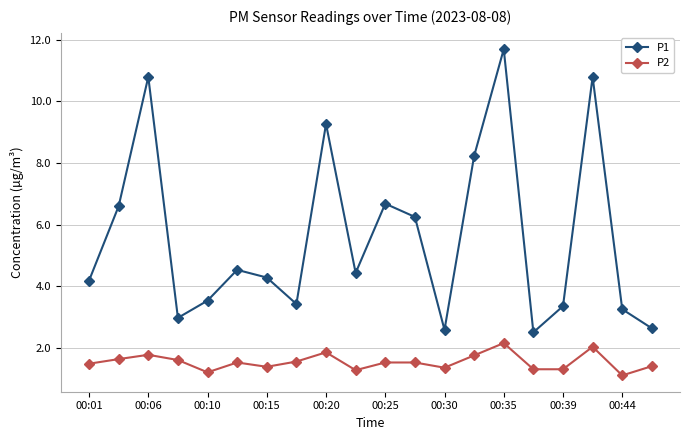

What is the average value of the P2 series?

1.5